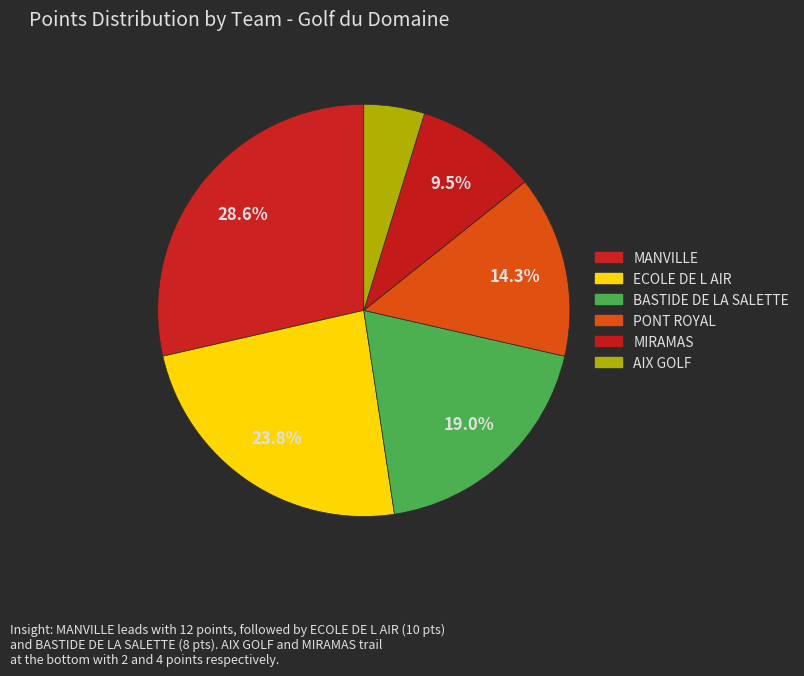

To the nearest percent, what portion does BASTIDE DE LA SALETTE represent?

19%